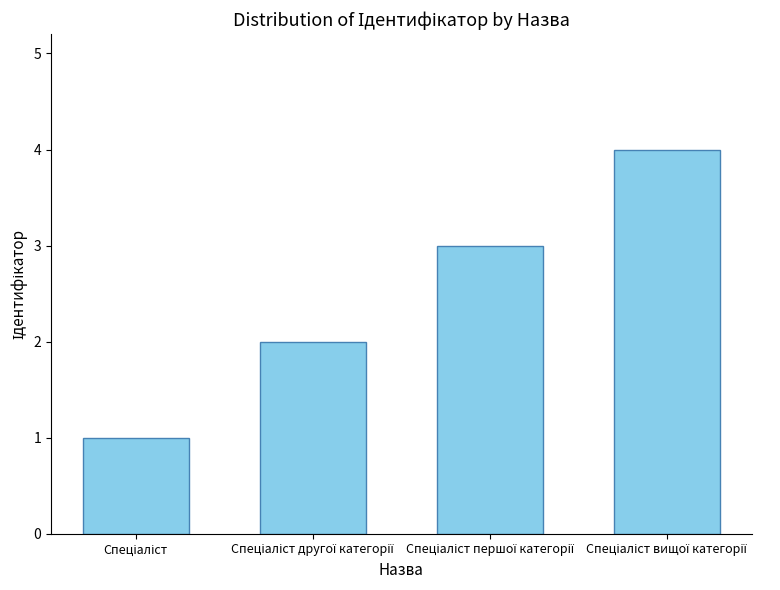

How many categories are shown in the chart?

4